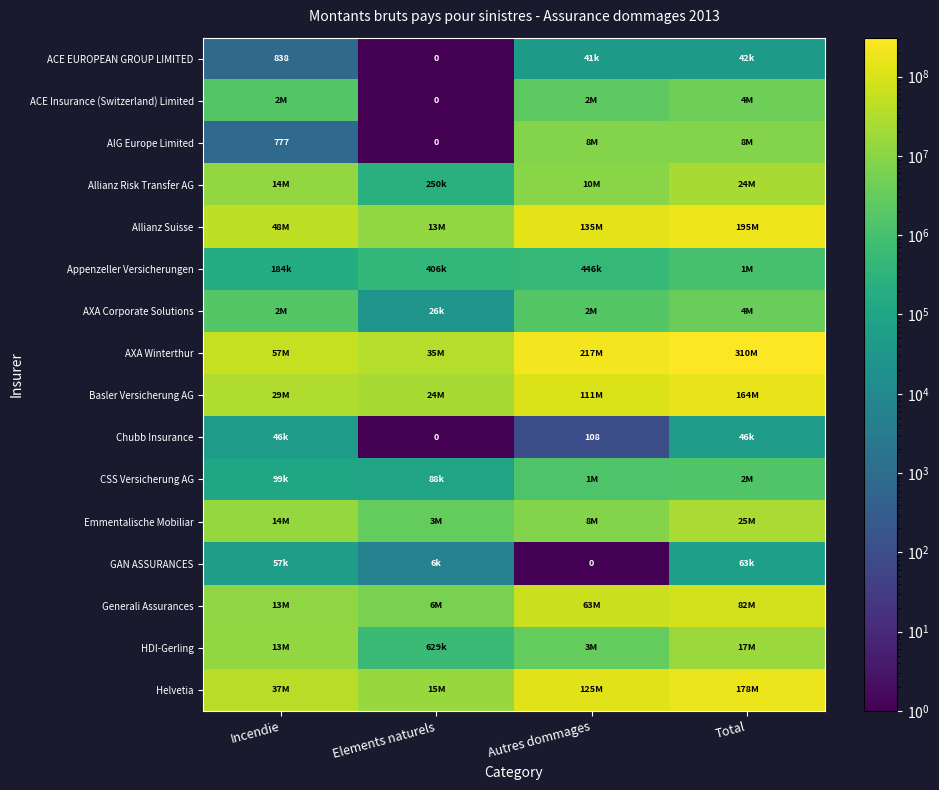

The ACE EUROPEAN GROUP LIMITED series shows 838 at Incendie. True or false?

True